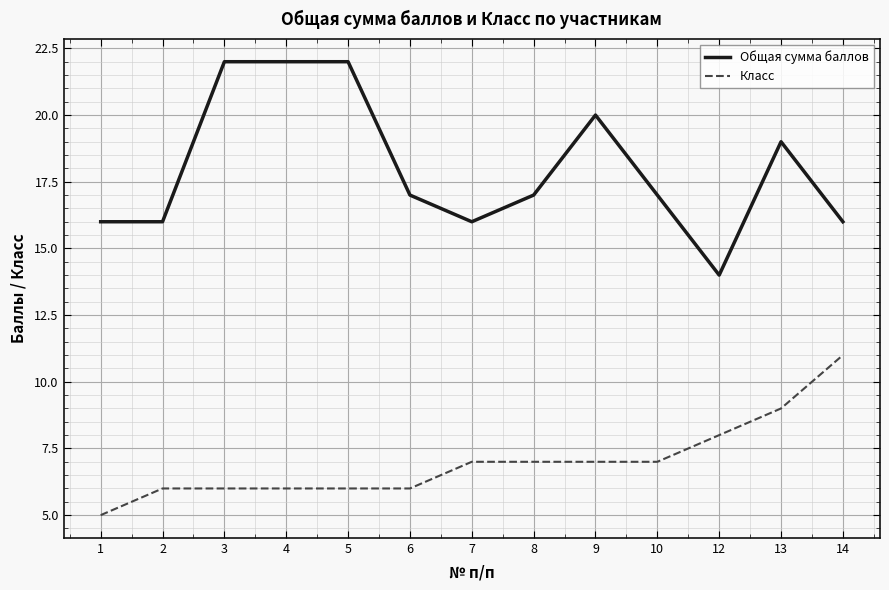

Which series changed the most between 8 and 14?

Класс